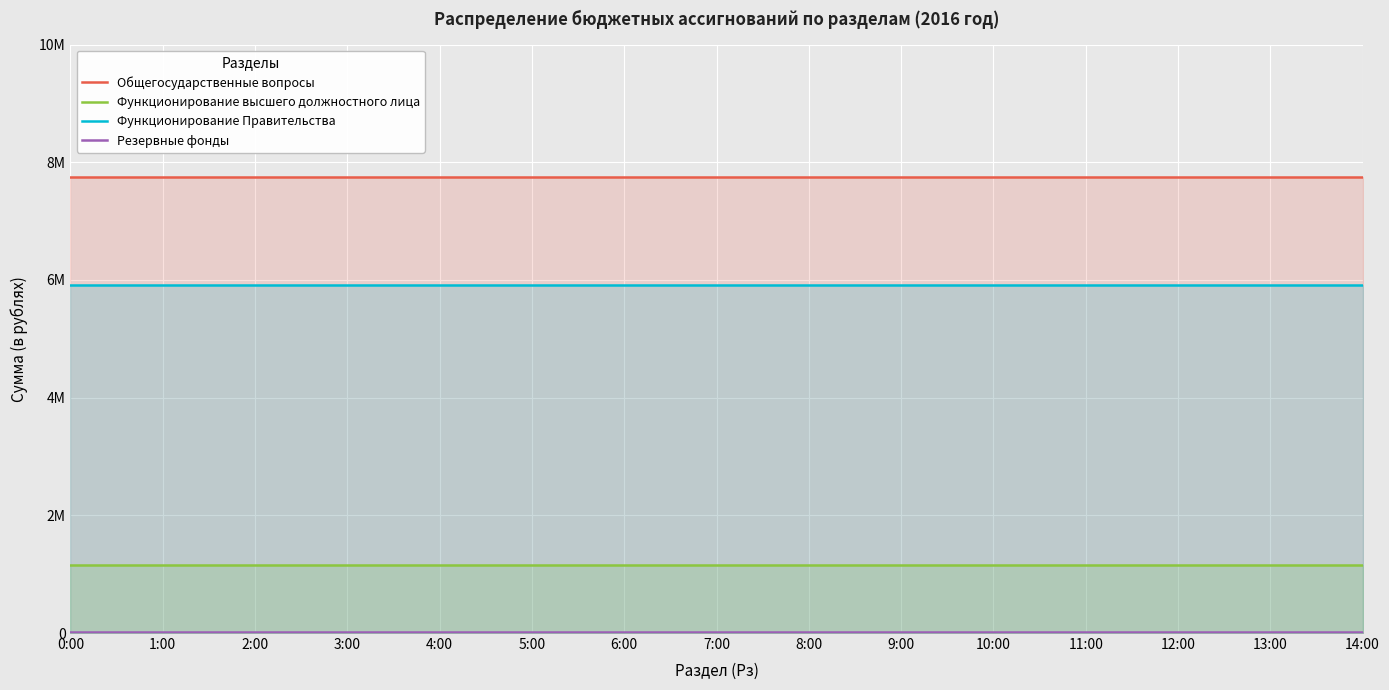

List the series in order of their peak value, highest first.

Общегосударственные вопросы, Функционирование Правительства, Функционирование высшего должностного лица, Резервные фонды